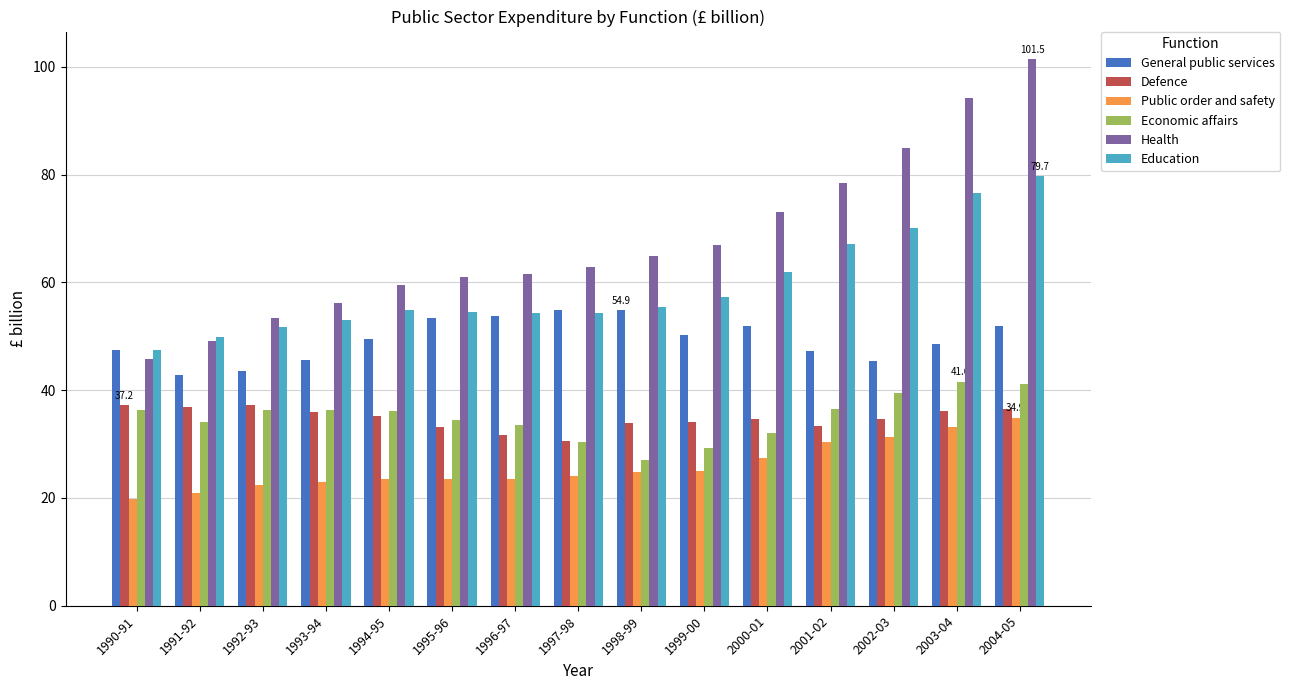

Count the number of categories in the chart.

15